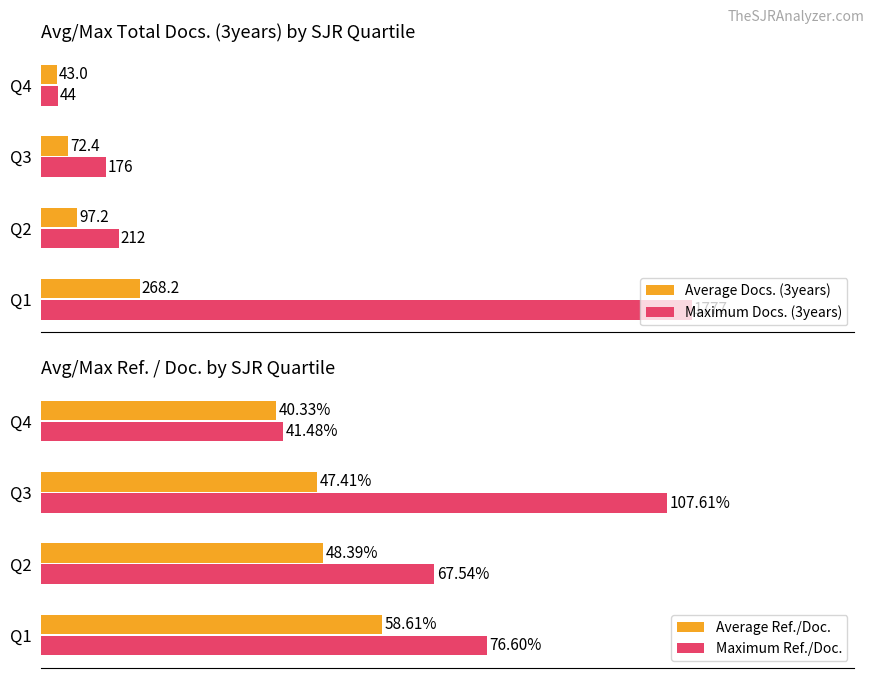

Is the value of Maximum Docs. (3years) at Q1 greater than the value of Average Docs. (3years) at Q3?

Yes